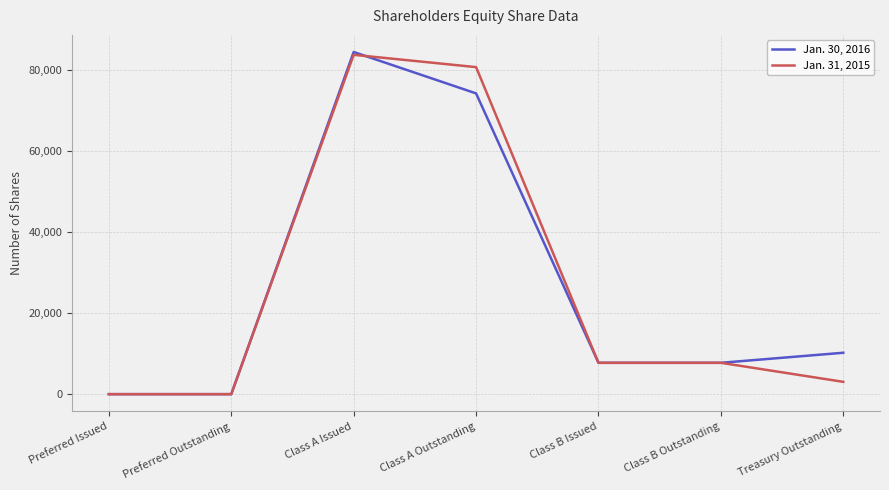

Where does the Jan. 30, 2016 series first go above 7733?

Class A Issued